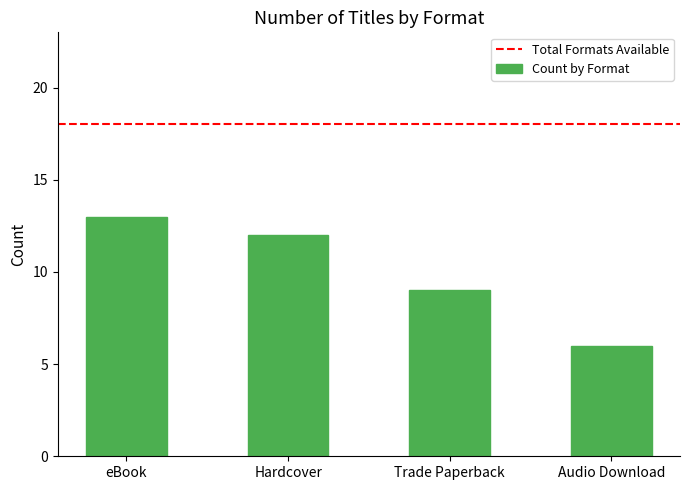

Count the number of data series in this chart.

1